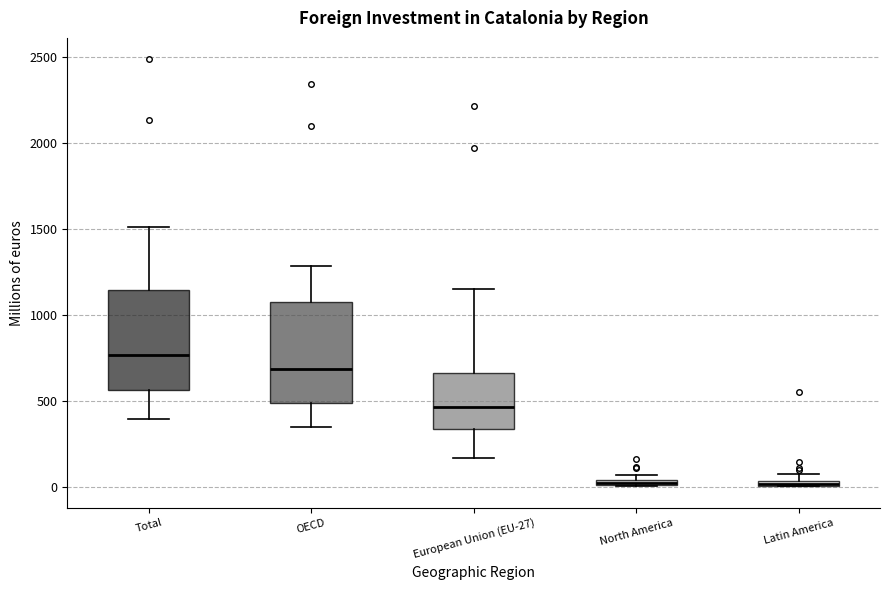

Where is the lower edge of the box for North America on the y-axis? The values are not printed on the chart, so give them approximately, as read against the axis.

0